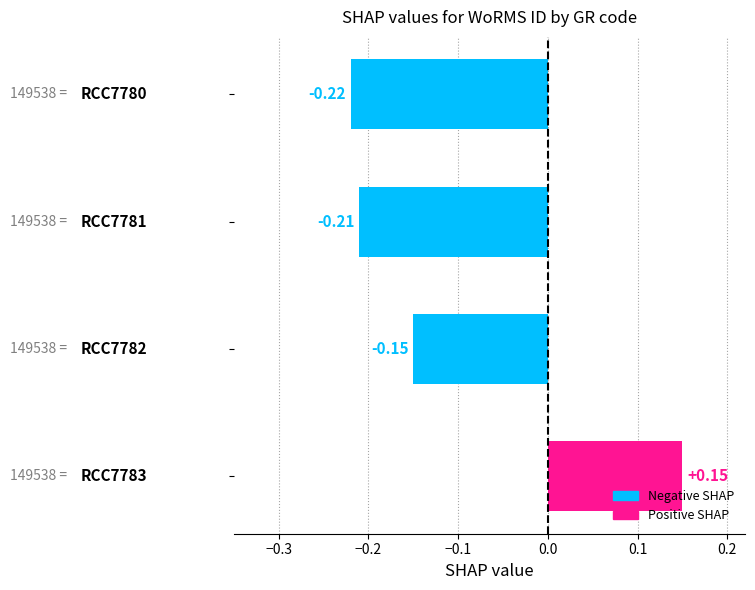

What is the sum of all values?

-0.4